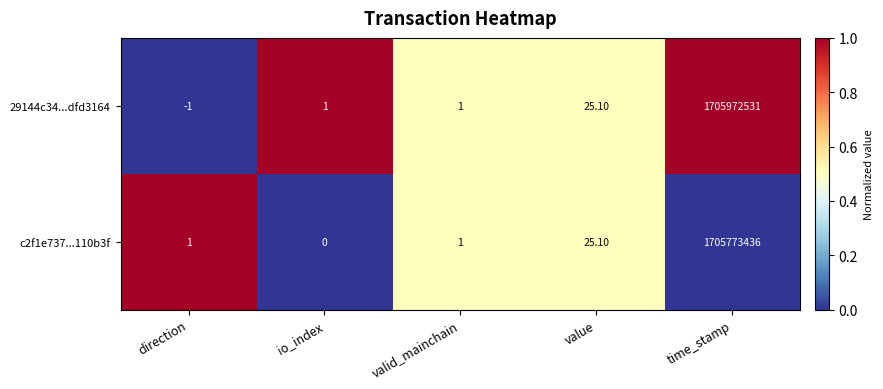

What is the difference between the 29144c34...dfd3164 values at valid_mainchain and value?

24.1